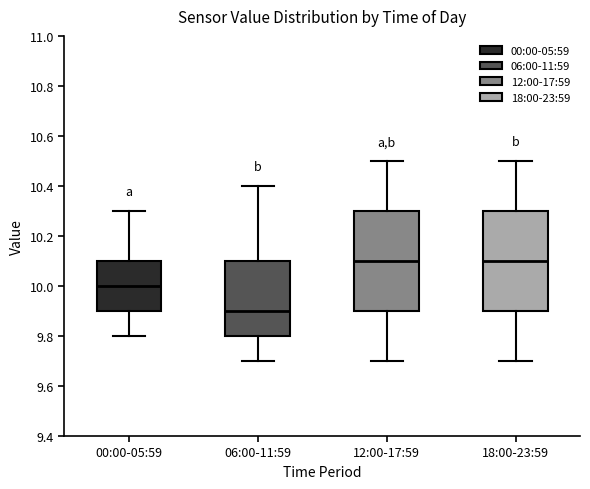

Reading left to right, transcribe this box plot: for each box, give where its median line is, the range the box spans, and where its two whiskers end, as read against the y-axis. The values are not printed on the chart, so give them approximately, as read against the axis.

00:00-05:59: median 10.0, box 9.9 to 10.1, whiskers 9.8 to 10.3
06:00-11:59: median 9.9, box 9.8 to 10.1, whiskers 9.7 to 10.4
12:00-17:59: median 10.1, box 9.9 to 10.3, whiskers 9.7 to 10.5
18:00-23:59: median 10.1, box 9.9 to 10.3, whiskers 9.7 to 10.5